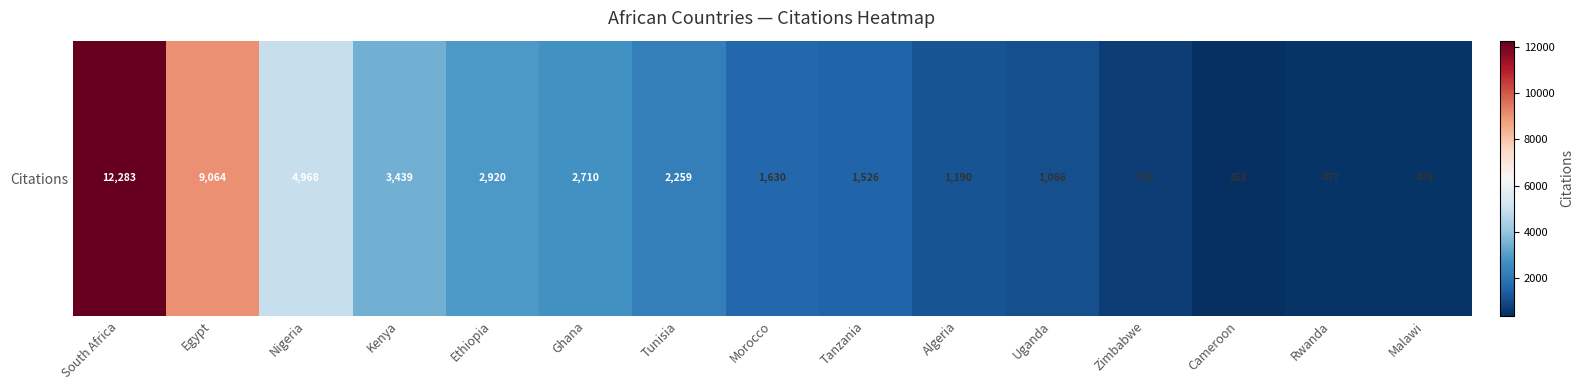

Count the number of categories in the chart.

15